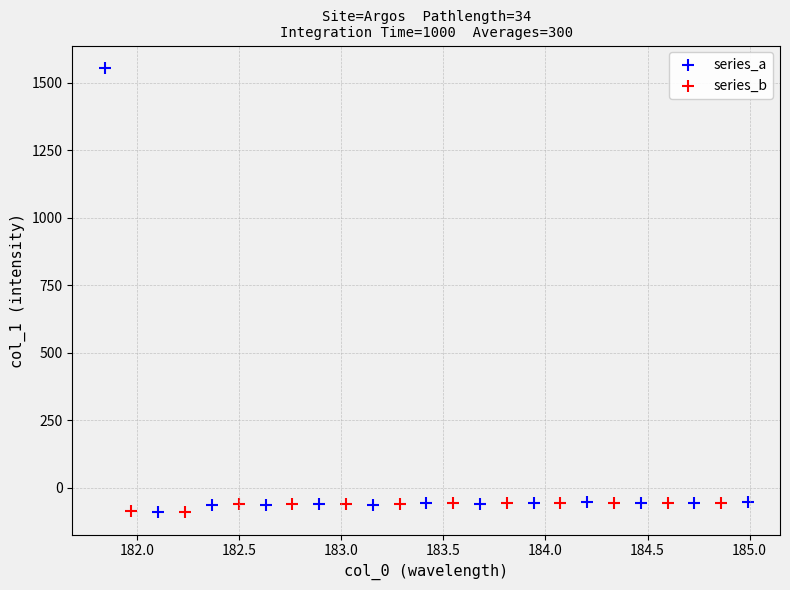

Which series has the widest spread of Y values?

series_a